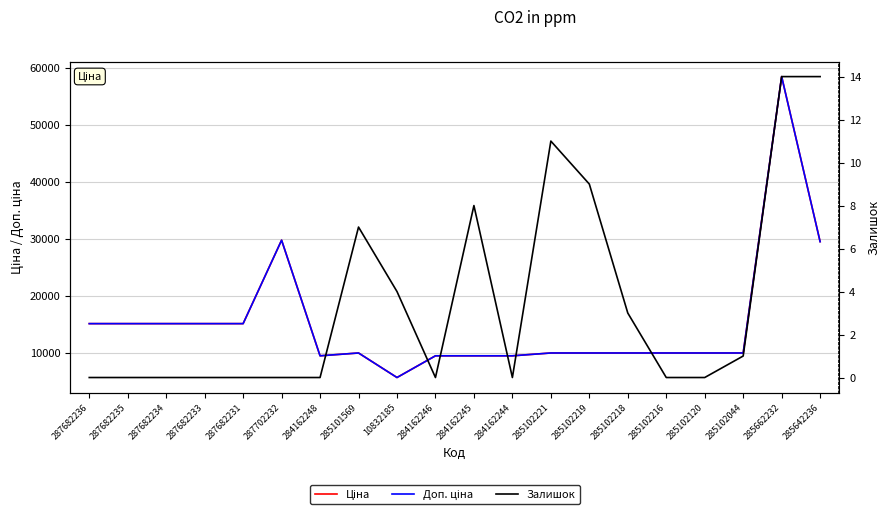

True or false: Ціна and Доп. ціна intersect in this chart.

False